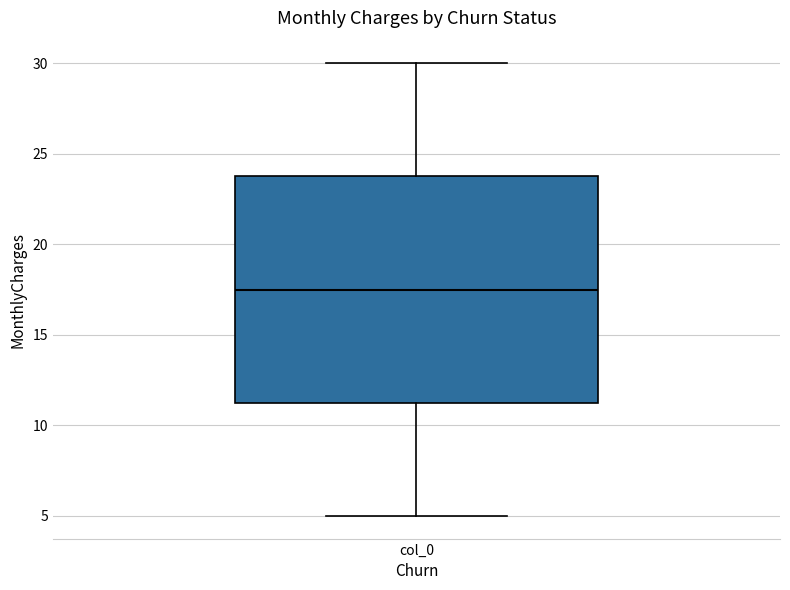

Read this box plot against the y-axis: the position of the median line, the range covered by the box, and the ends of both whiskers. The values are not printed on the chart, so give them approximately, as read against the axis.

median 17.5, box 11.5 to 24.0, whiskers 5.0 to 30.0